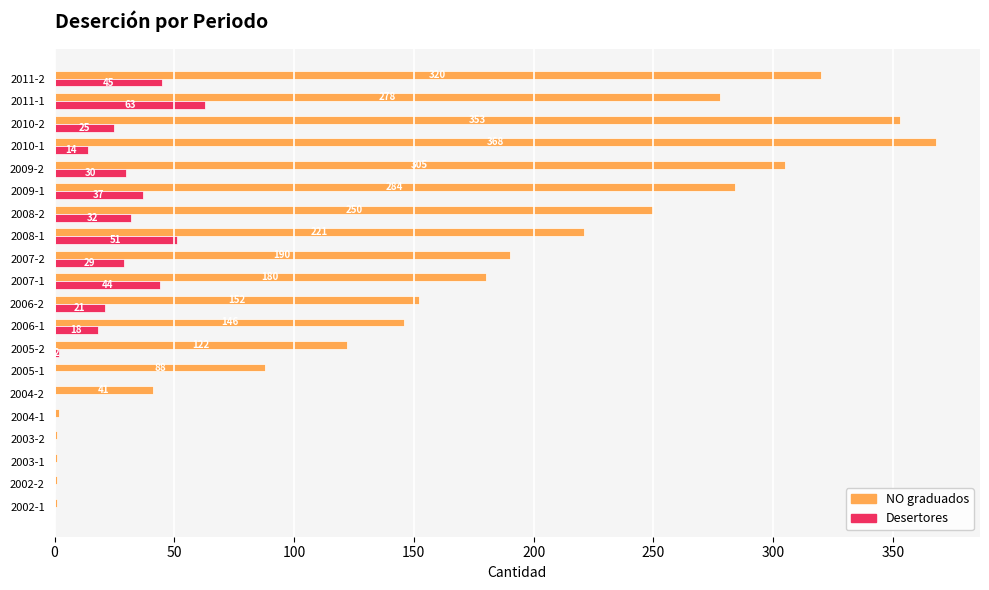

At which label is NO graduados closest to 184?

2007-1